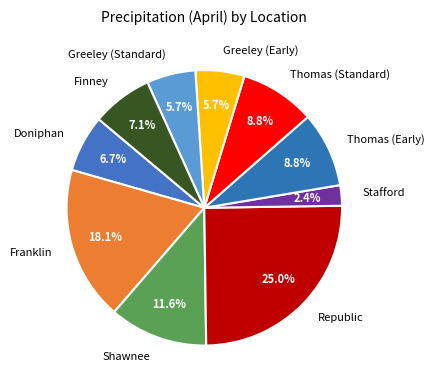

Is Shawnee the majority of the pie?

No